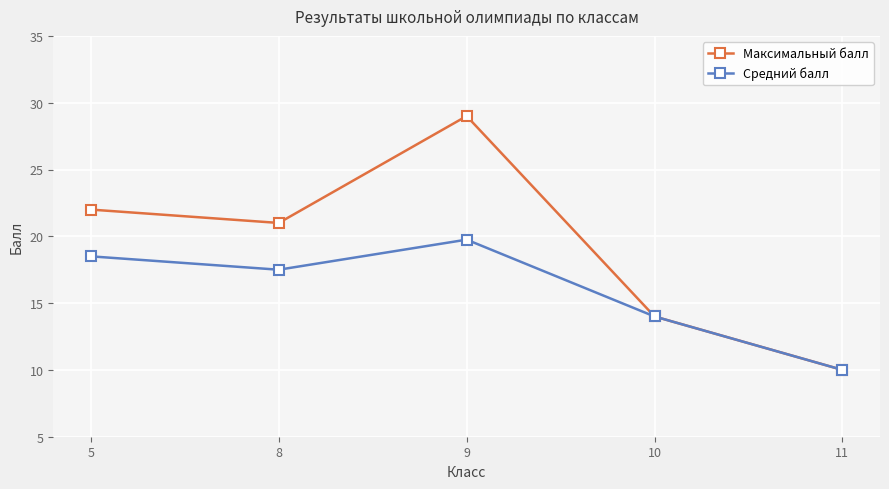

Is the value of Средний балл at 9 greater than the value of Максимальный балл at 11?

Yes